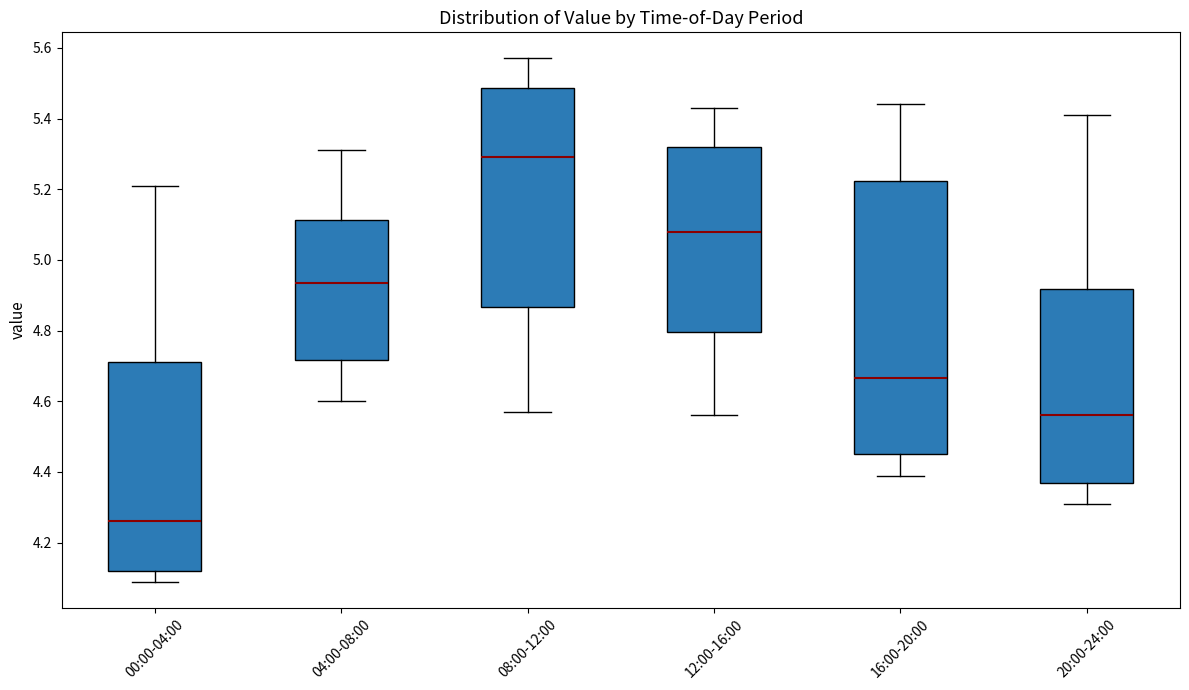

Which box's median line is the lowest?

00:00-04:00